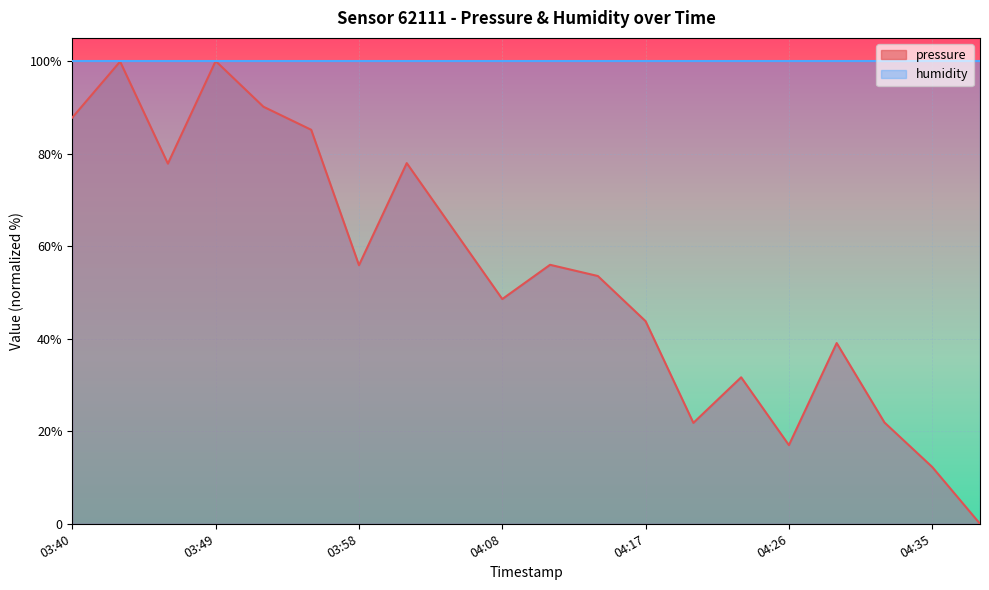

True or false: the data shows 90.1 at 03:52.

True